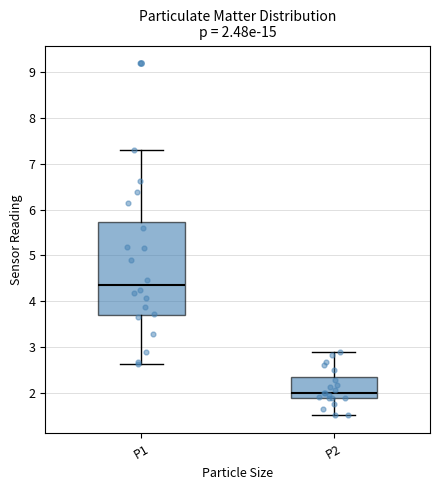

Which box has the highest median line?

P1